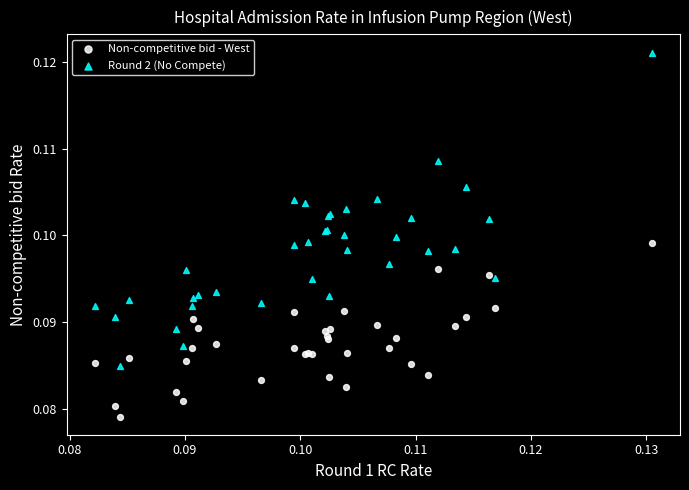

Which series has the largest Y range (max minus min)?

Round 2 (No Compete)